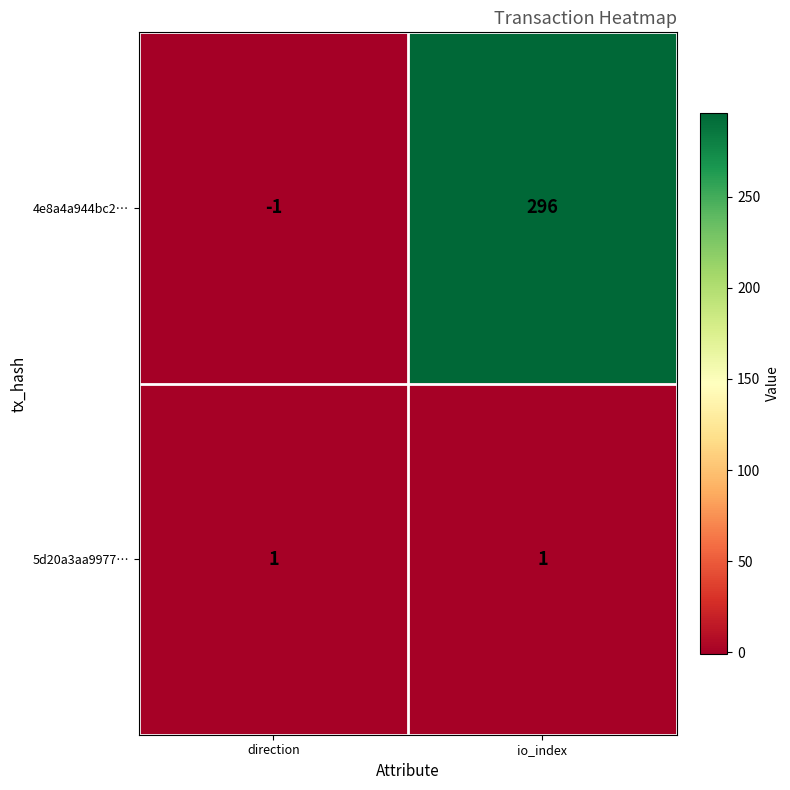

At how many categories does at least one series exceed 251?

1